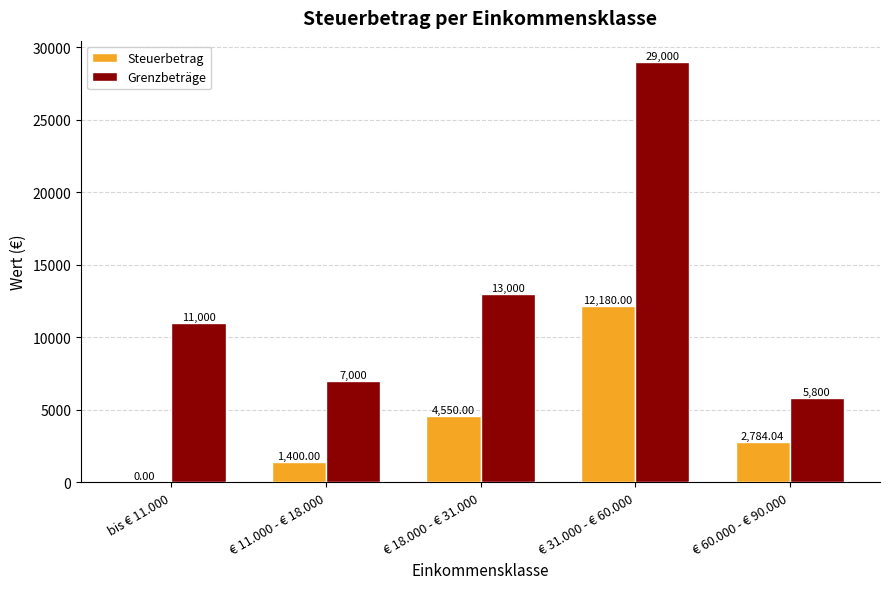

What is the sum of the Steuerbetrag values at bis € 11.000 and € 11.000 - € 18.000?

1400.0